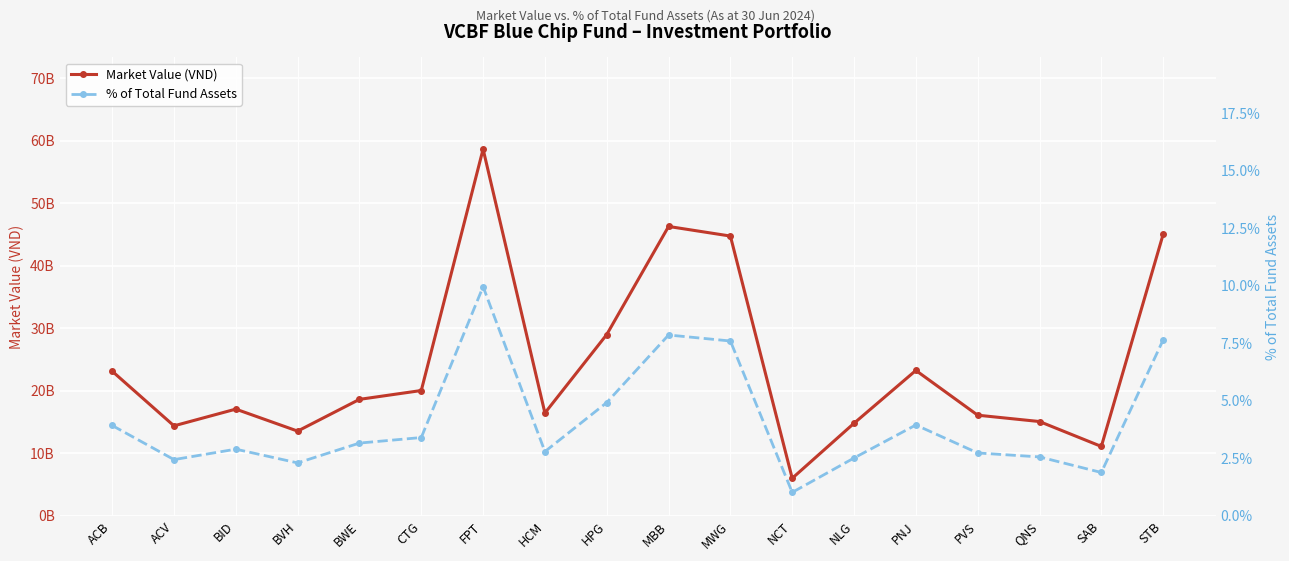

At which label does Market Value (VND) reach its peak?

FPT